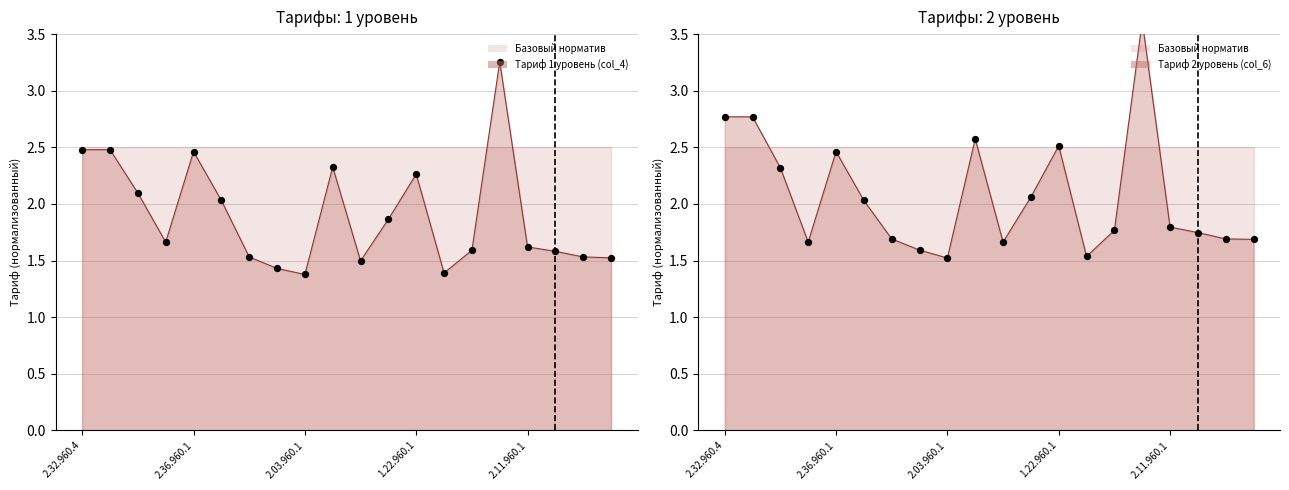

Which series has the largest total across all categories?

Тариф 2 уровень (col_6)